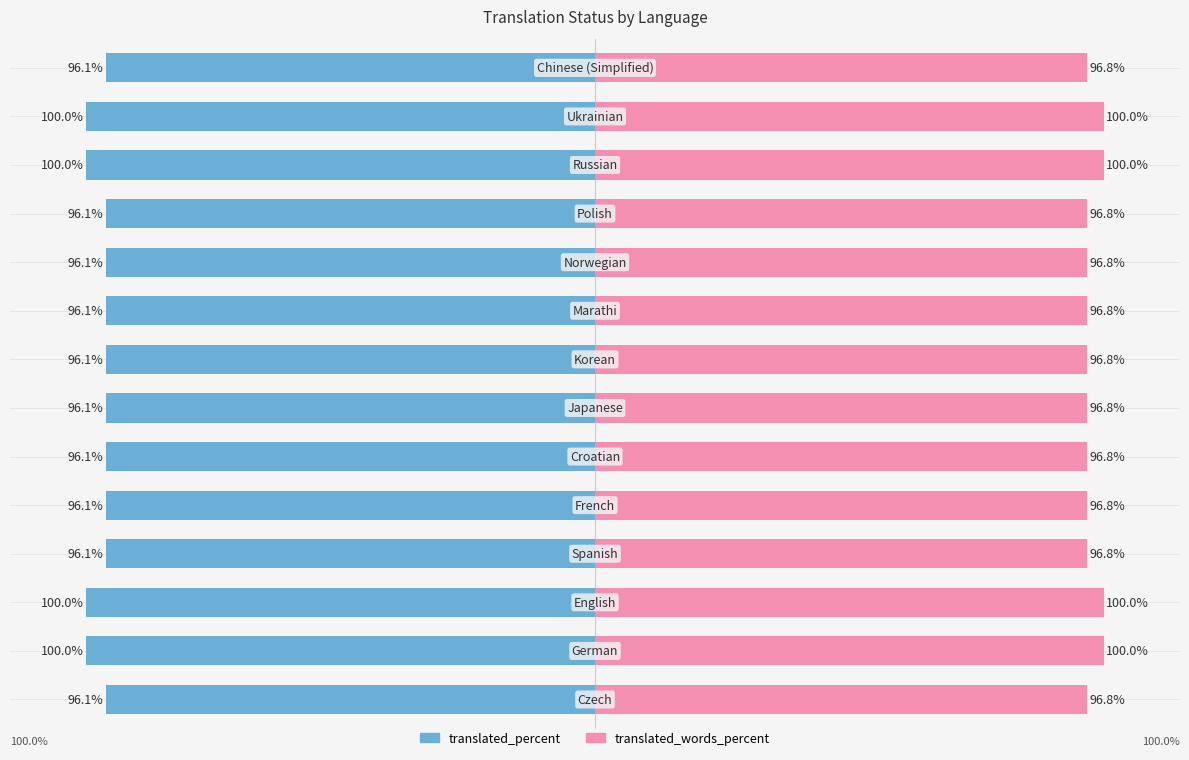

Which series changed the most between 4 and 11?

translated_percent